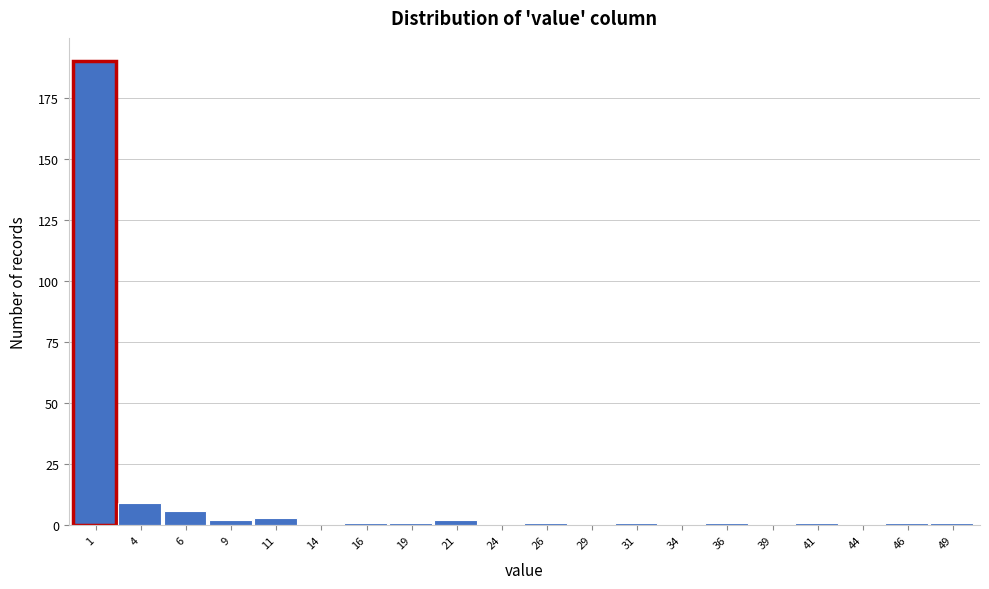

Over which range of the x-axis is the bar tallest?

0.0 to 2.5